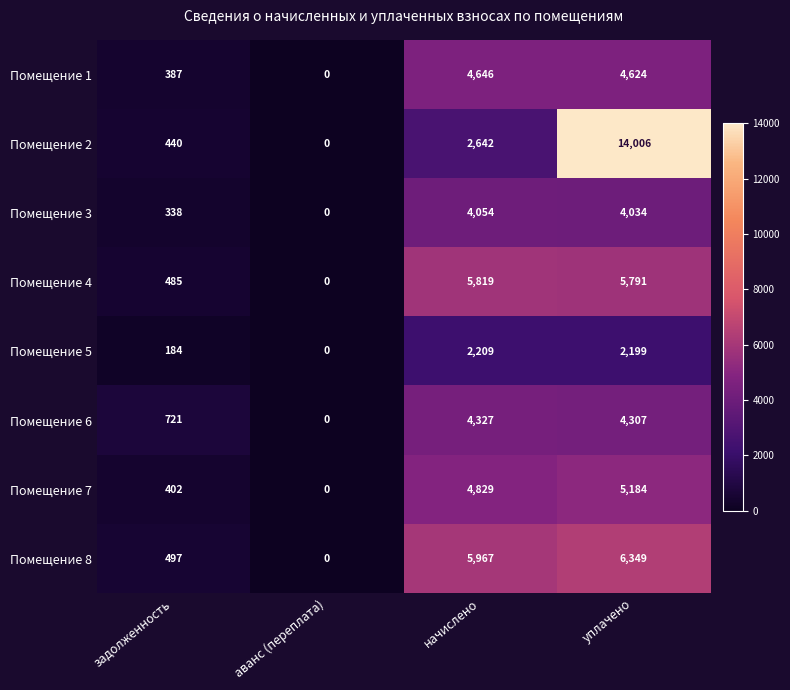

The Помещение 7 series shows 8850 at уплачено. True or false?

False